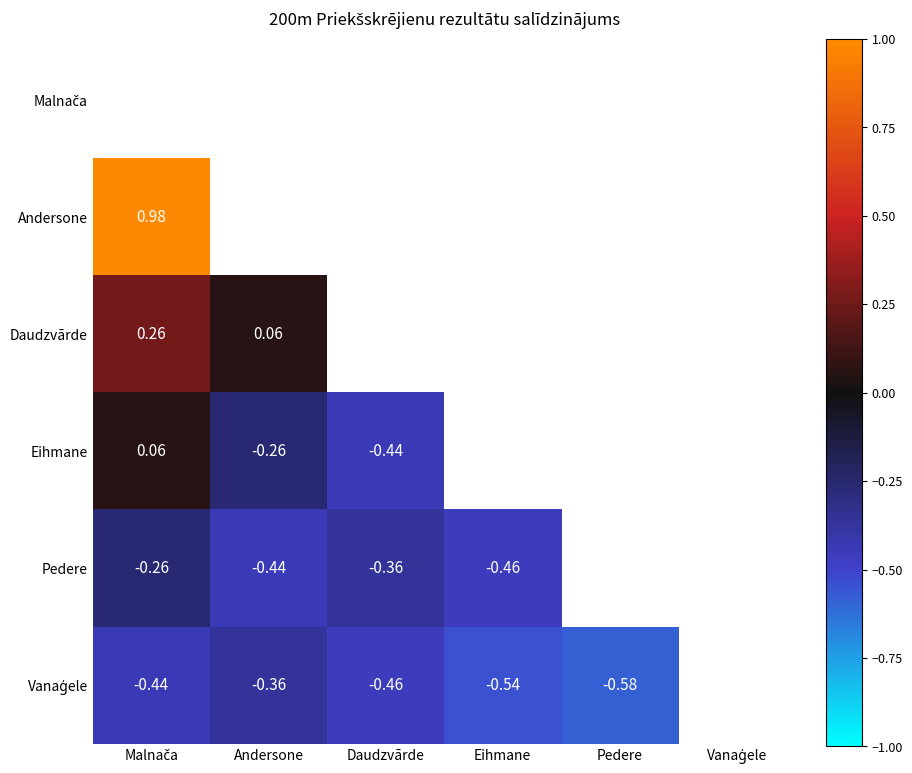

How many data points in Vanaģele are less than 0?

5